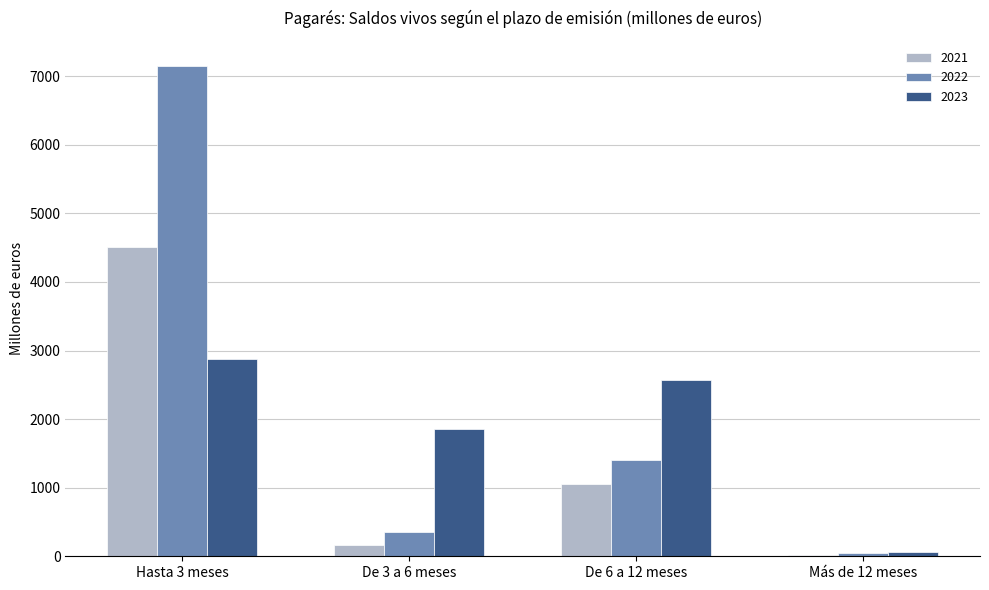

Are the bars horizontal?

No